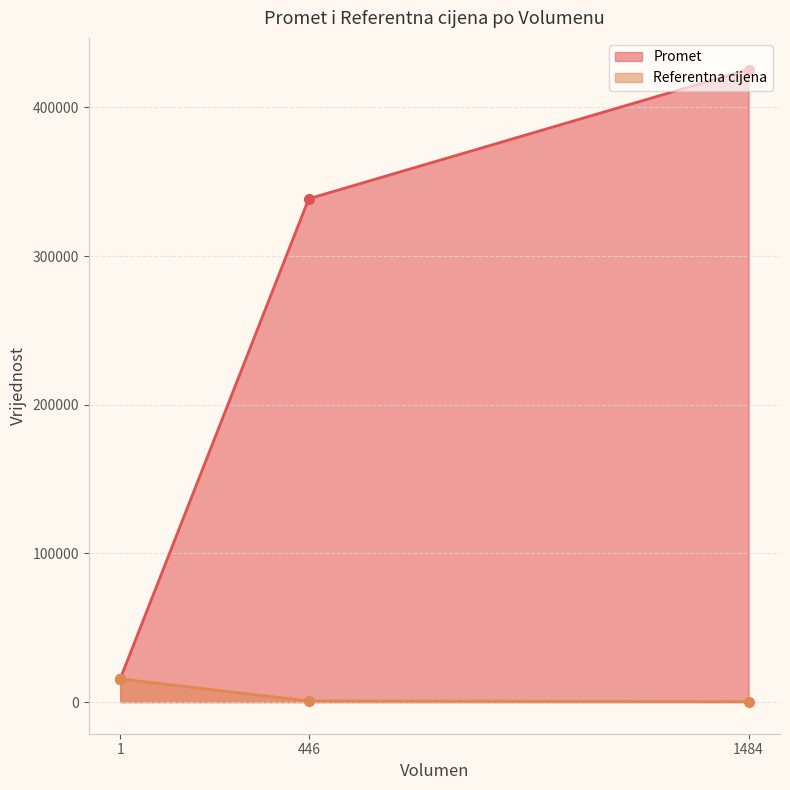

Does the chart display data point markers on the line(s)?

Yes